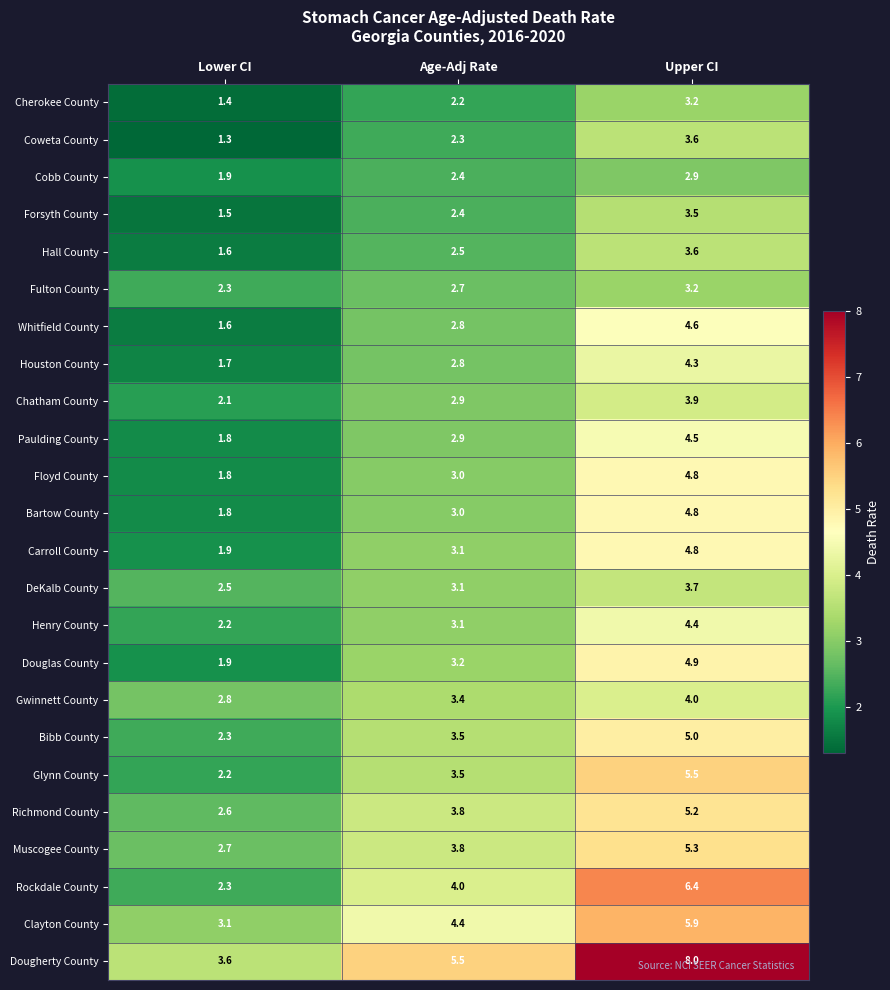

Rank the categories by Dougherty County value from highest to lowest.

Upper CI, Age-Adj Rate, Lower CI